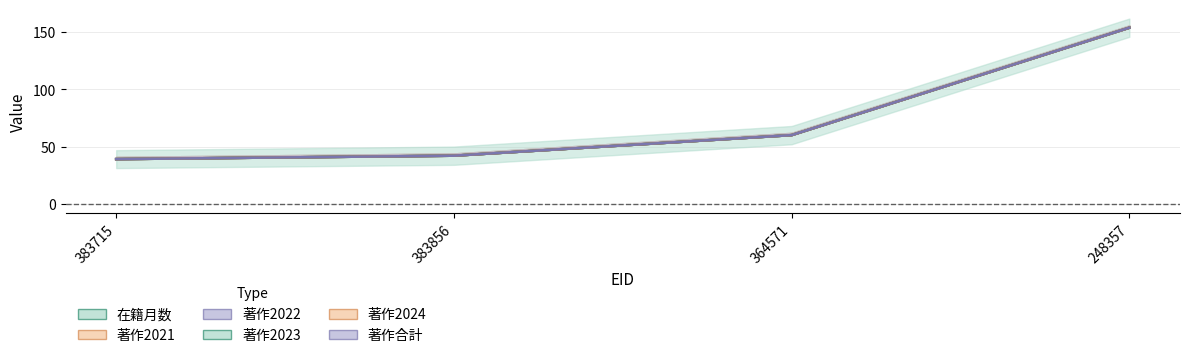

At which category is the sum across all series the highest?

248357